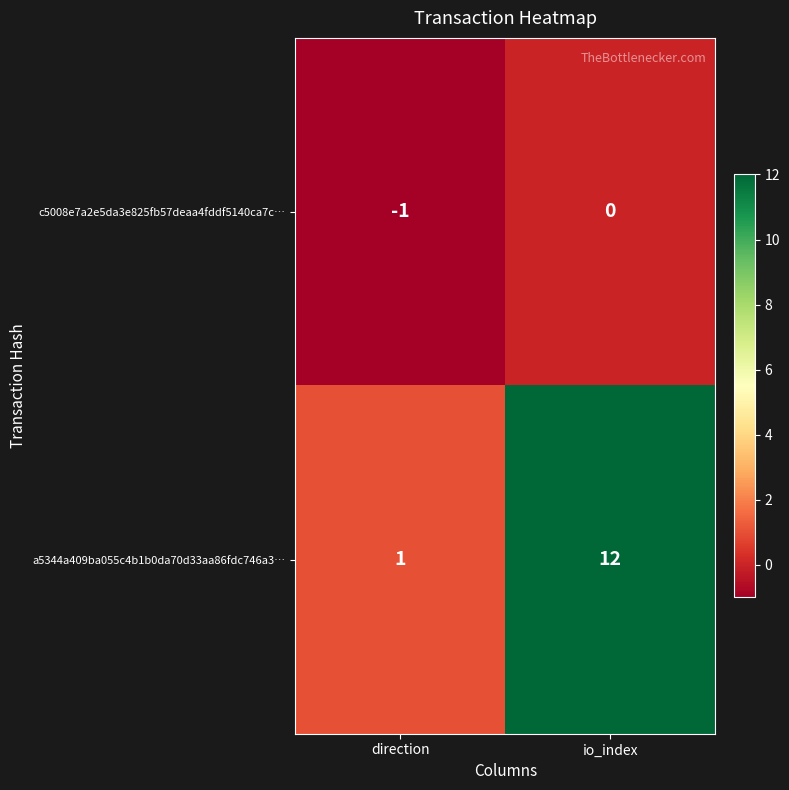

At which category does the chart reach its minimum across all series?

direction